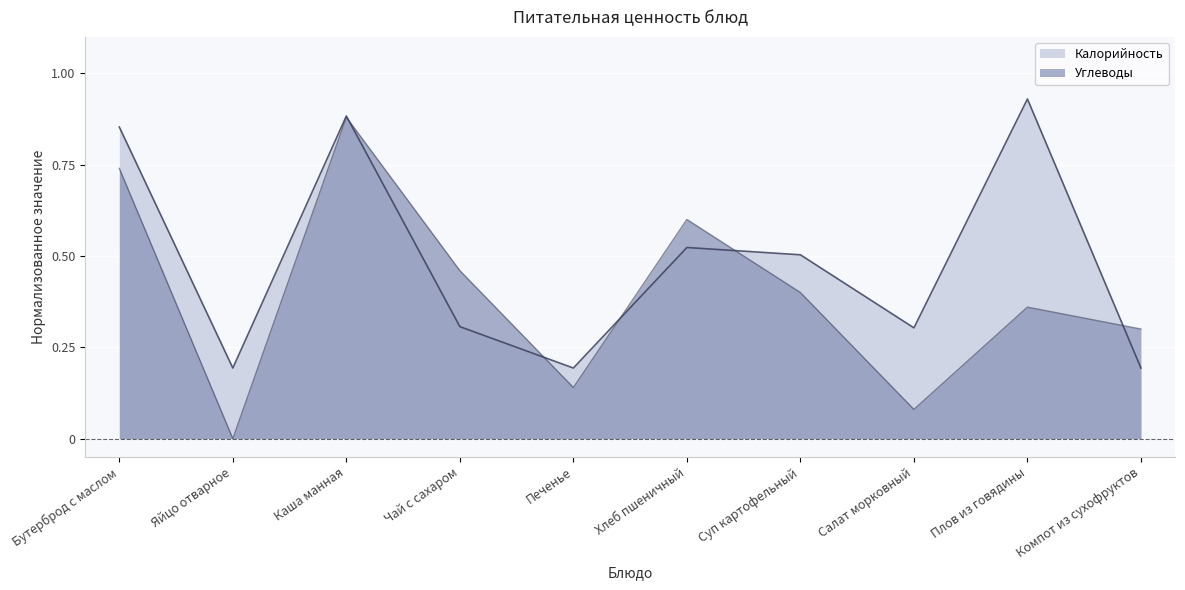

What is the maximum value shown in the chart?

0.9